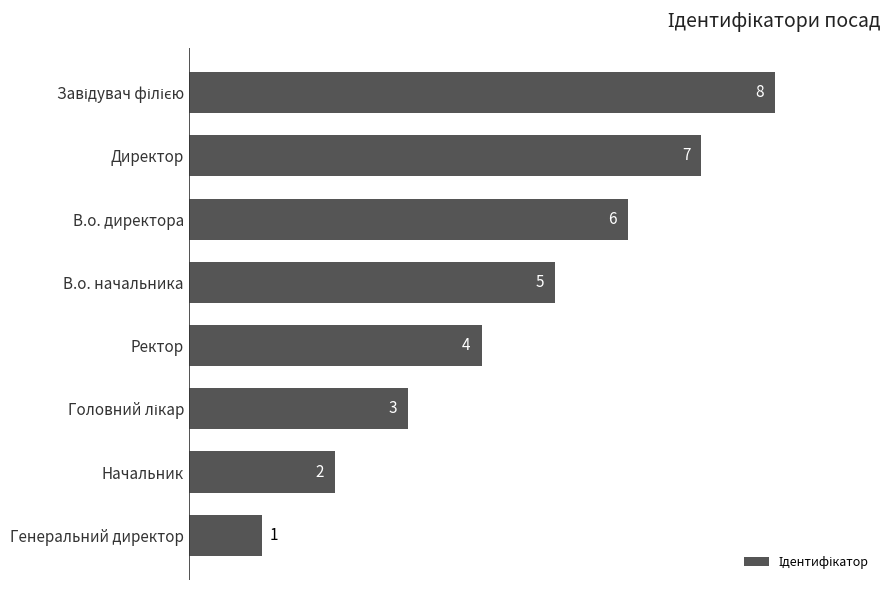

The value at Директор is 7. True or false?

True